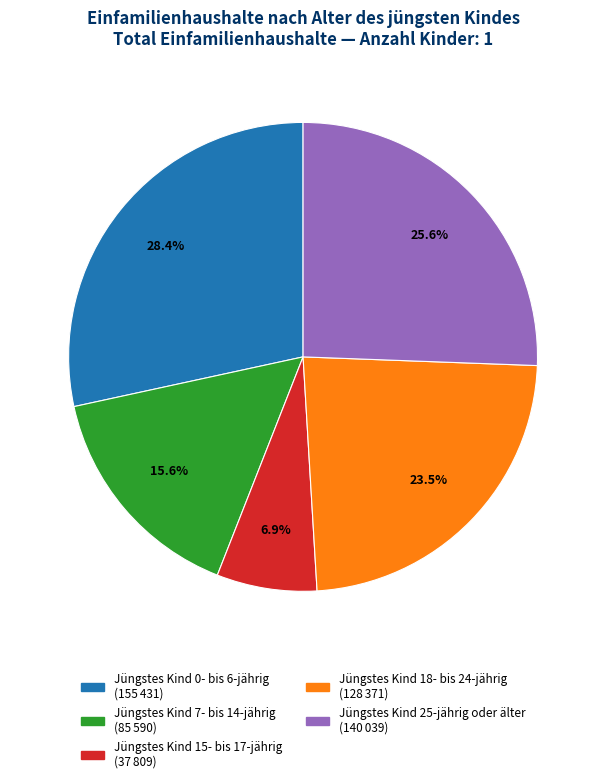

Rank the categories by value from lowest to highest.

Jüngstes Kind 15- bis 17-jährig, Jüngstes Kind 7- bis 14-jährig, Jüngstes Kind 18- bis 24-jährig, Jüngstes Kind 25-jährig oder älter, Jüngstes Kind 0- bis 6-jährig